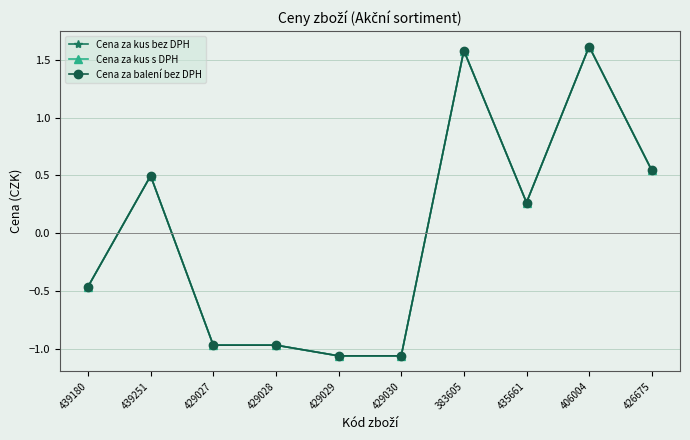

Is the value of Cena za kus s DPH at 435661 greater than the value of Cena za balení bez DPH at 383605?

No